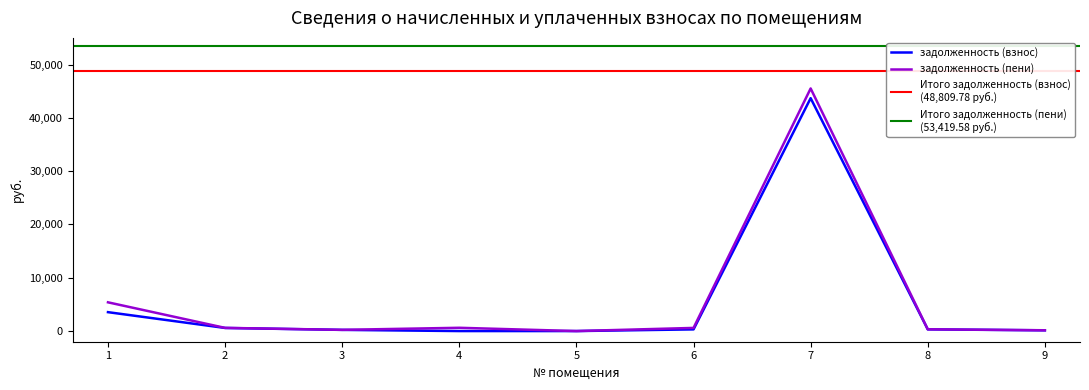

What is the maximum value for задолженность (взнос)?

43689.8